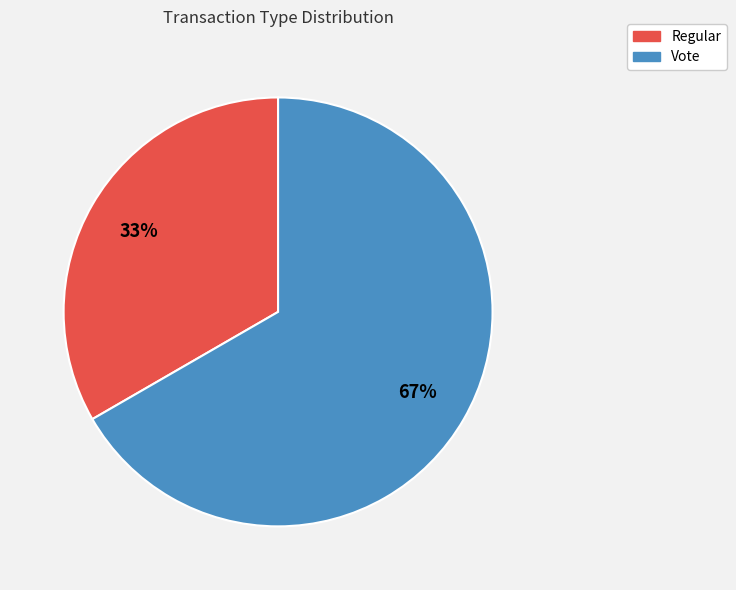

Which has a higher value, Vote or Regular?

Vote